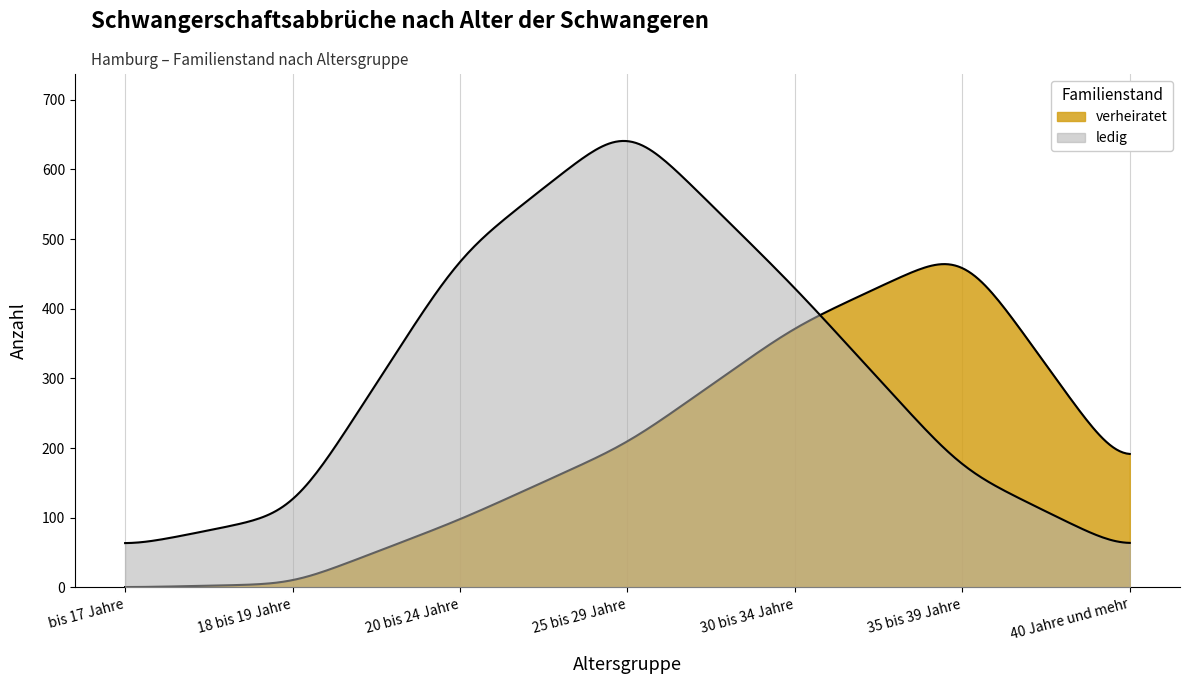

What position from the left is 18 bis 19 Jahre?

2